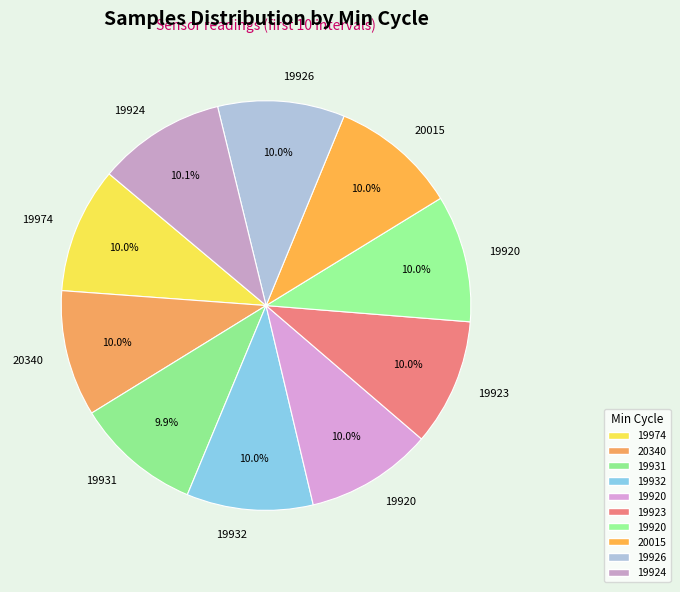

How many slices are in this pie chart?

10